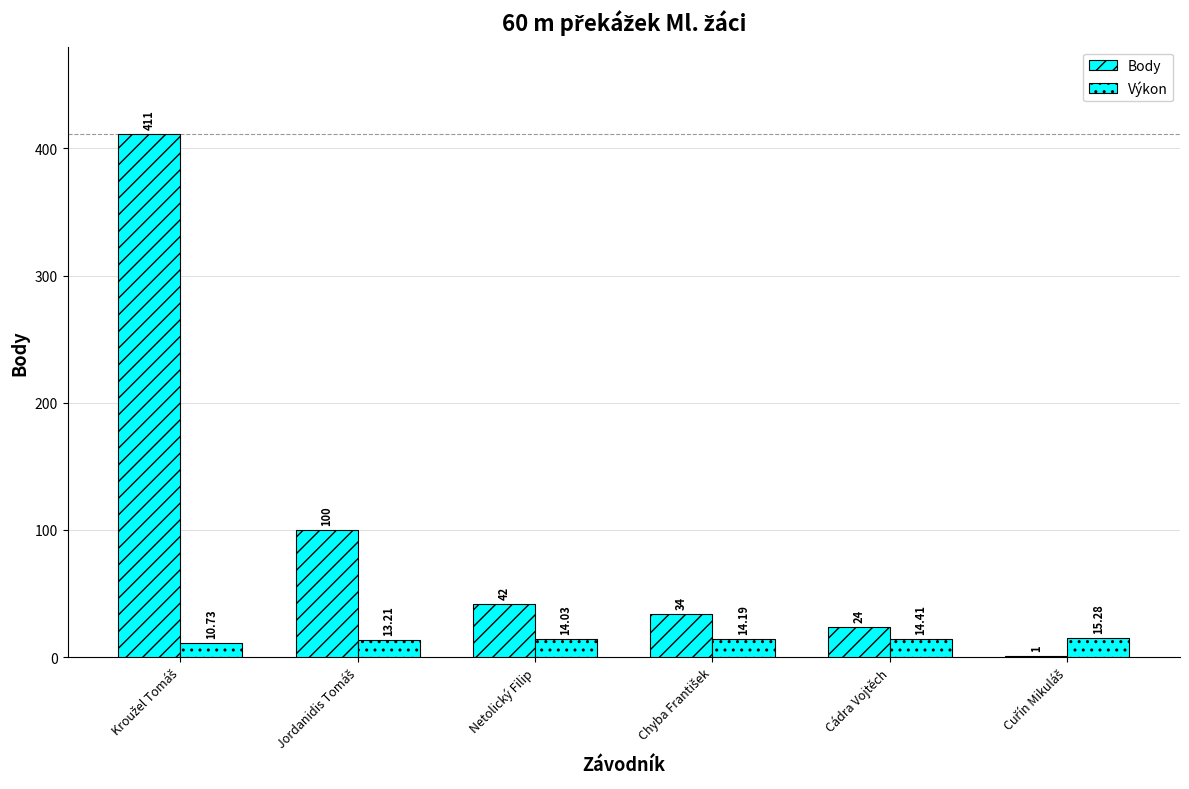

Between Chyba František and Cádra Vojtěch, which series saw the biggest shift?

Body